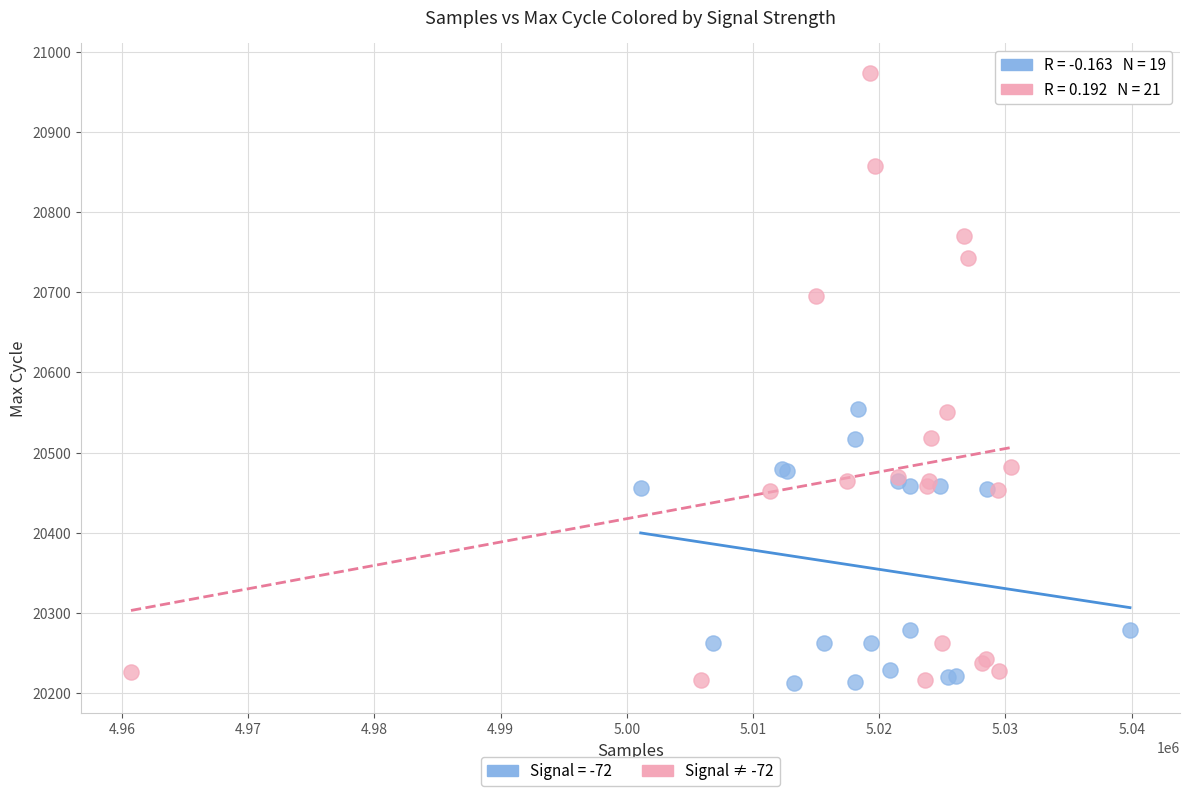

Which series contains the highest Y value?

Signal ≠ -72